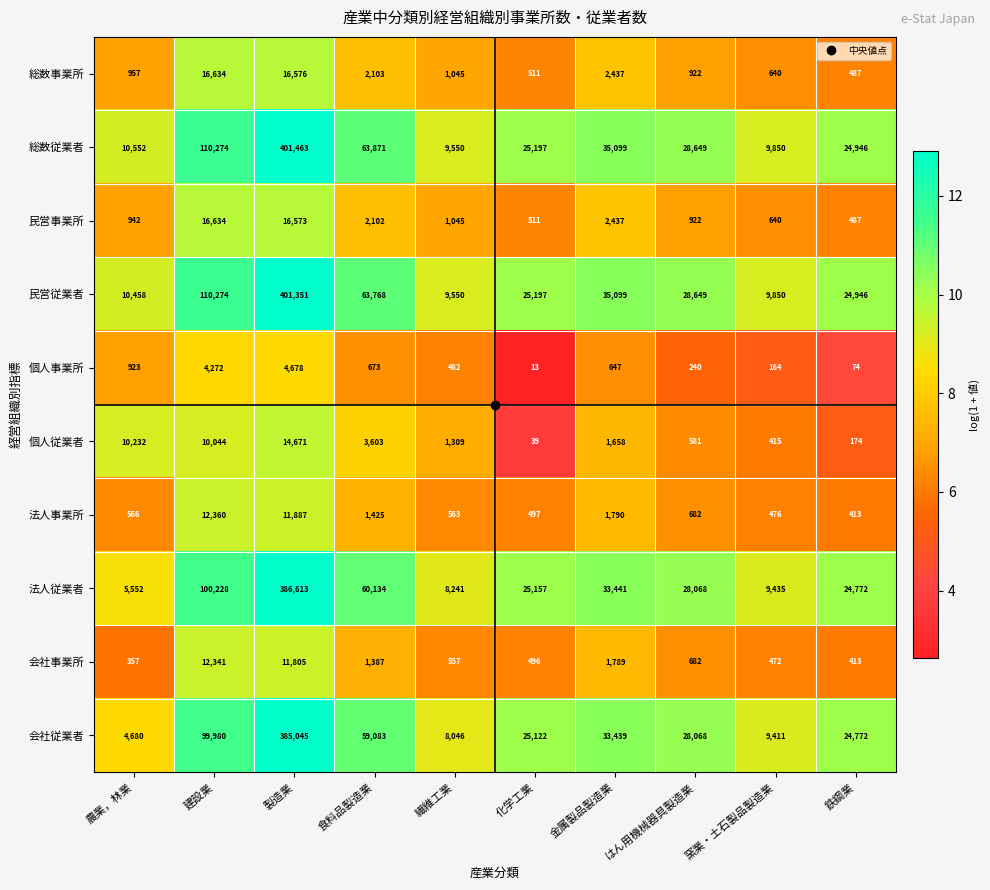

Which series has the largest total across all categories?

総数従業者